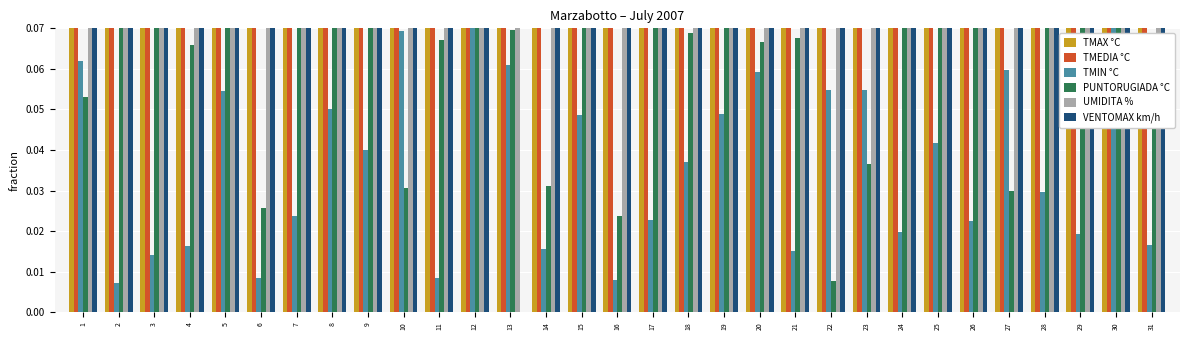

Does the chart contain any negative values?

No